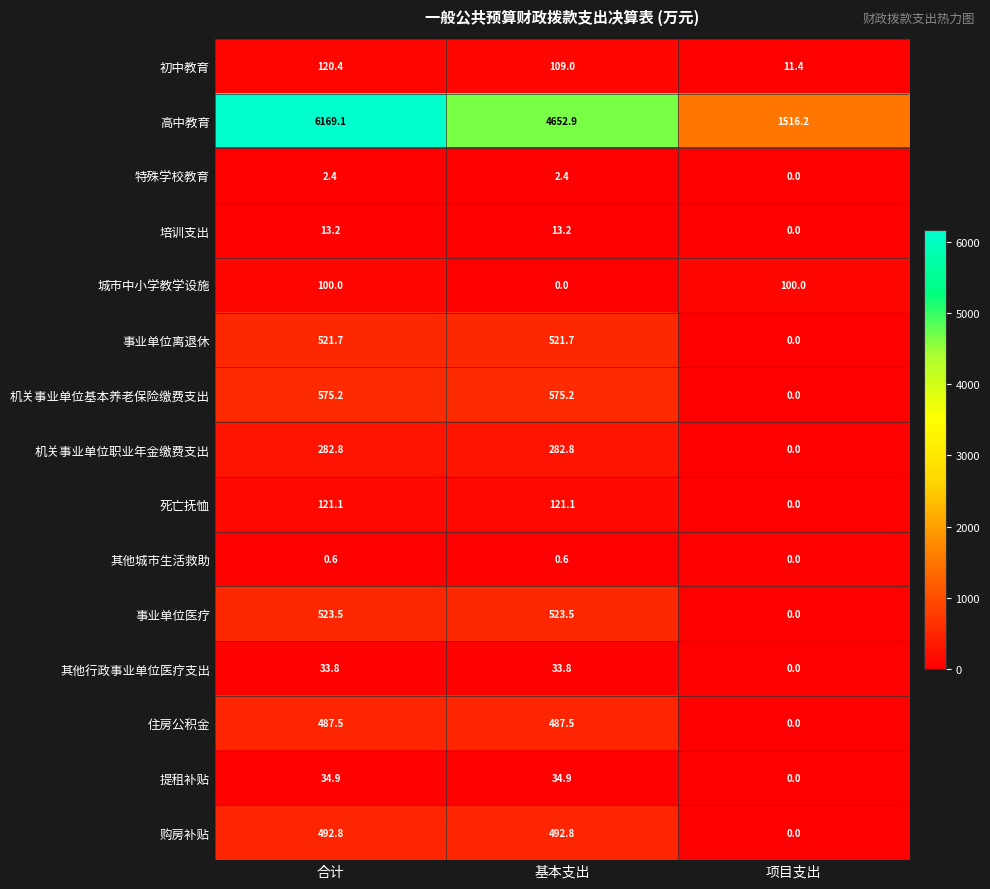

The value of 事业单位医疗 at 基本支出 is 137.4. True or false?

False